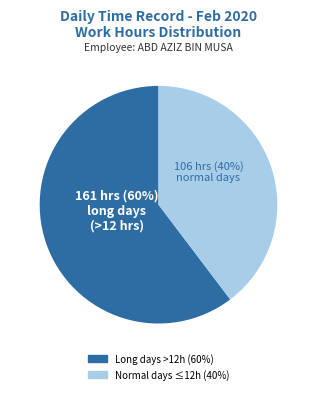

Rank the categories by value from lowest to highest.

Normal days ≤12h (40%), Long days >12h (60%)